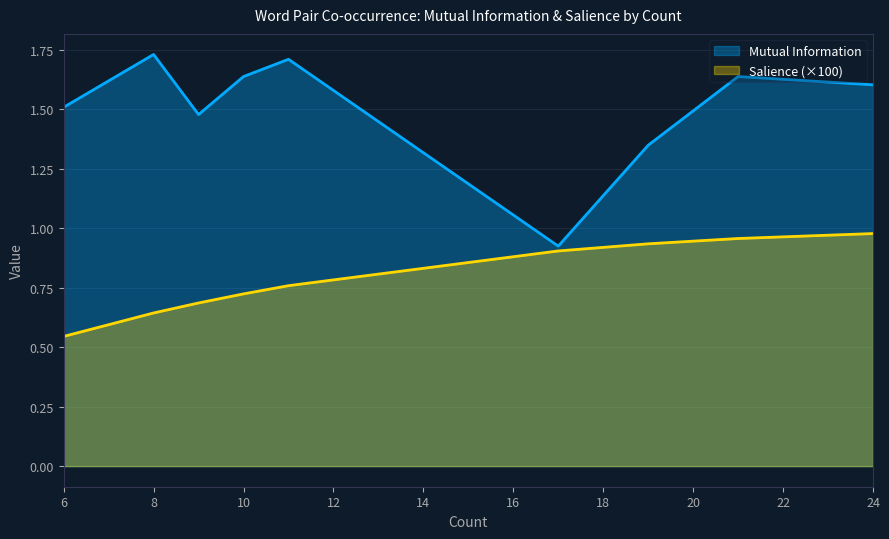

List the labels in order of Salience value, largest first.

24, 21, 19, 17, 11, 10, 9, 8, 6